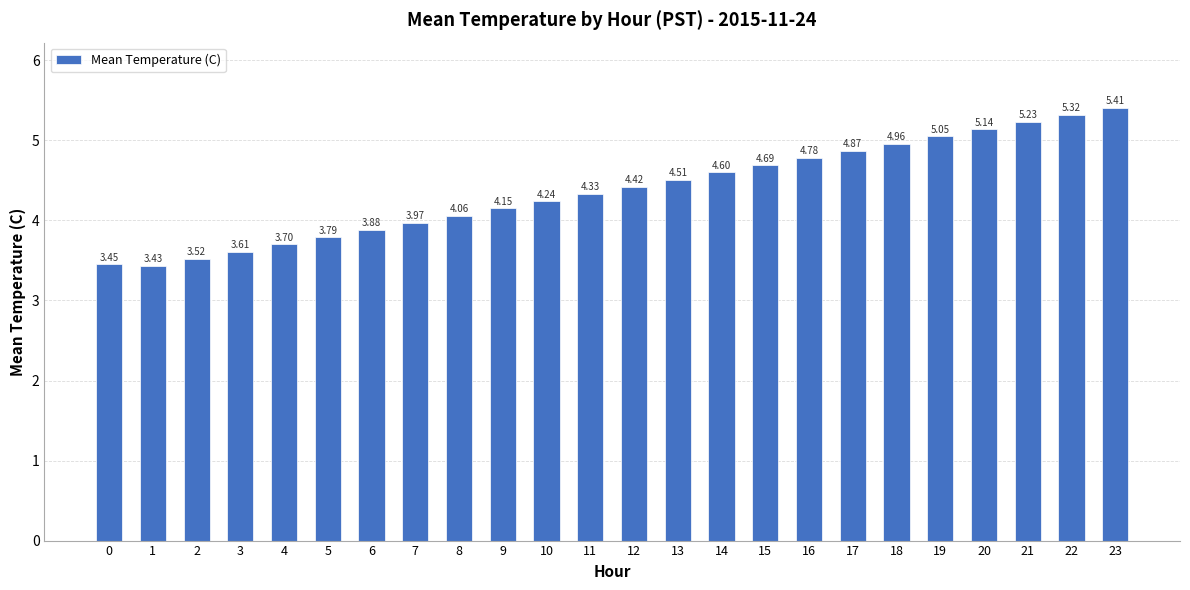

Between 5 and 1, which is larger?

5